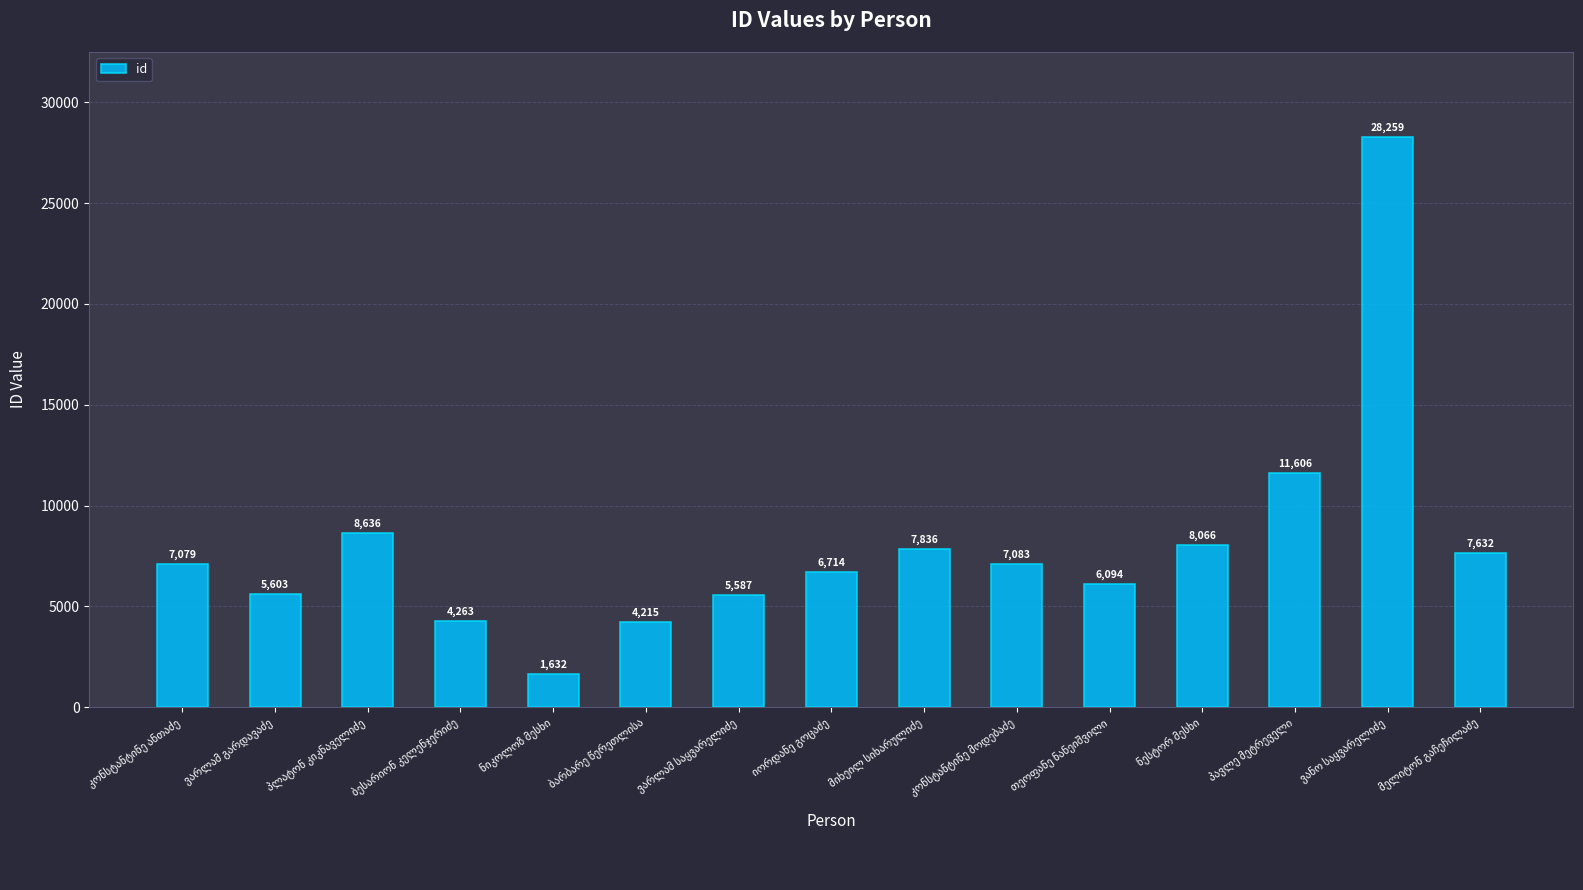

What is the value of the 2nd bar from the left?

5603